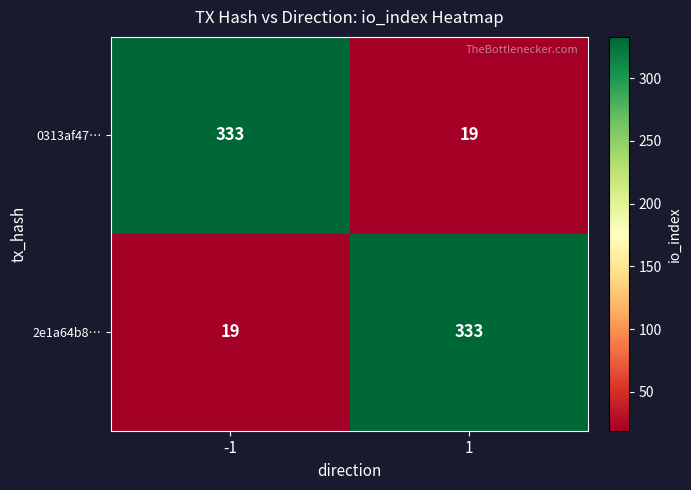

Reading left to right, list all the values displayed in this chart.

0313af47…: 333	19
2e1a64b8…: 19	333